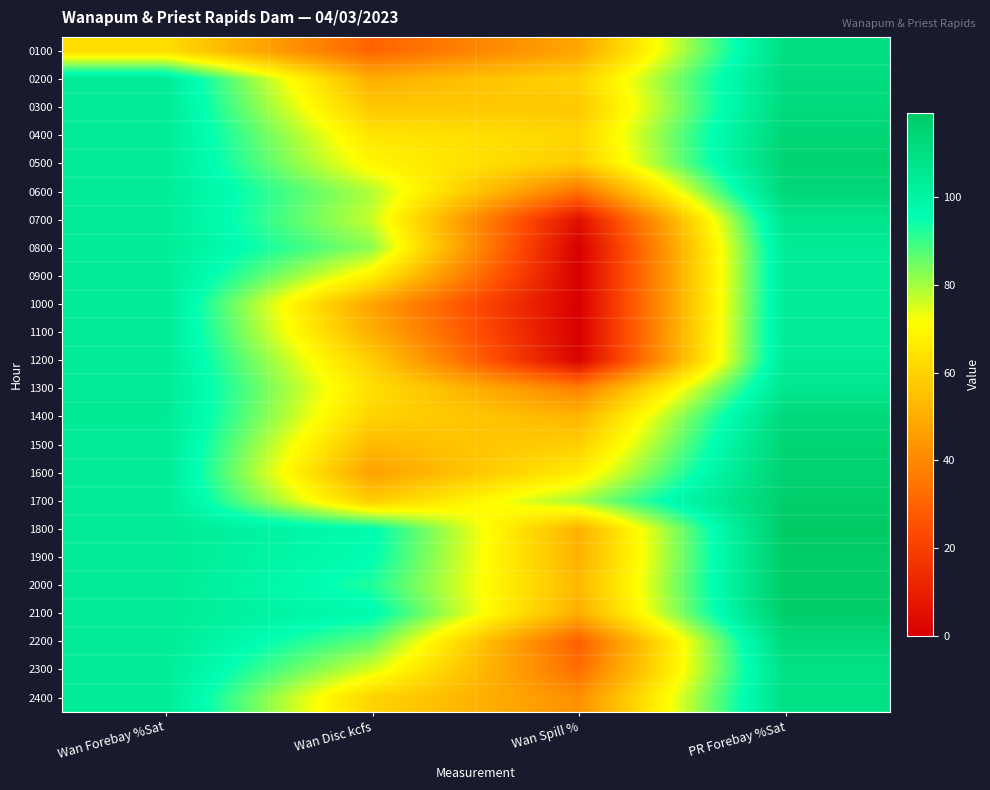

What is the total value across all series at Wan Disc kcfs?

1616.2